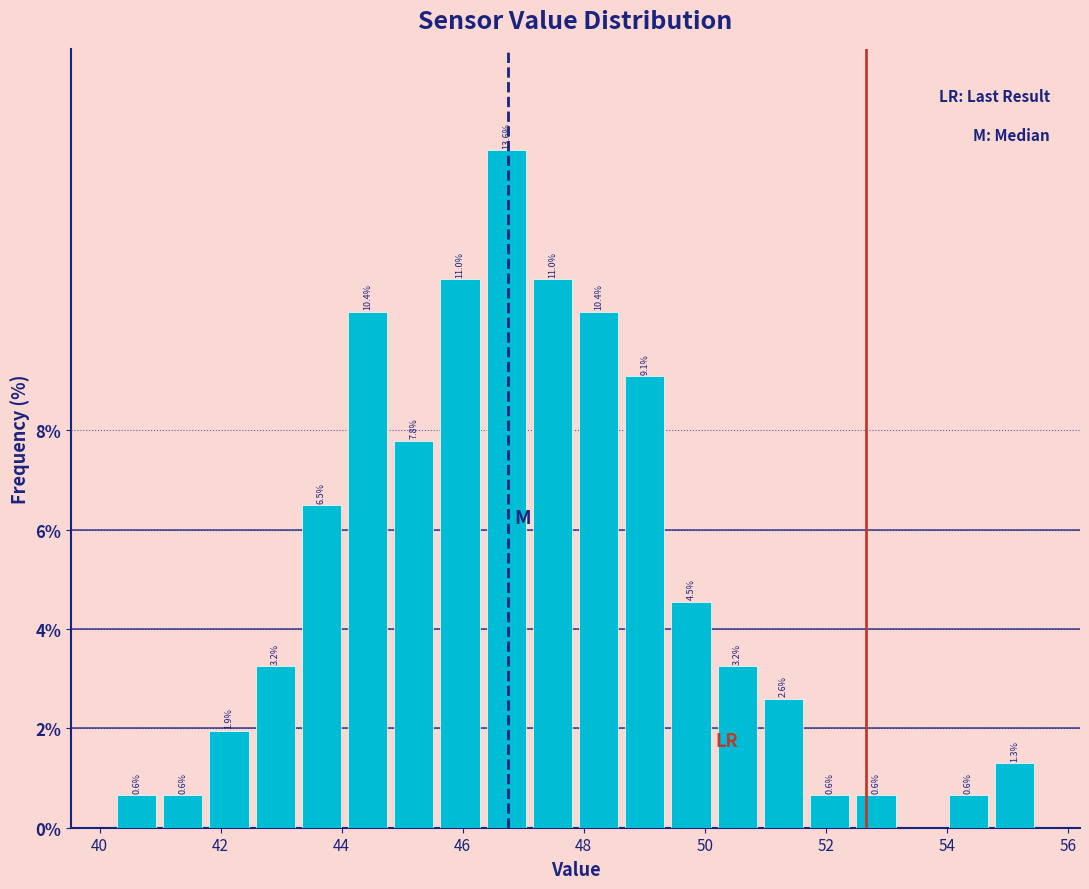

Around what value on the x-axis is the tallest bar? Give the approximate position of its centre, as read against the axis.

46.8